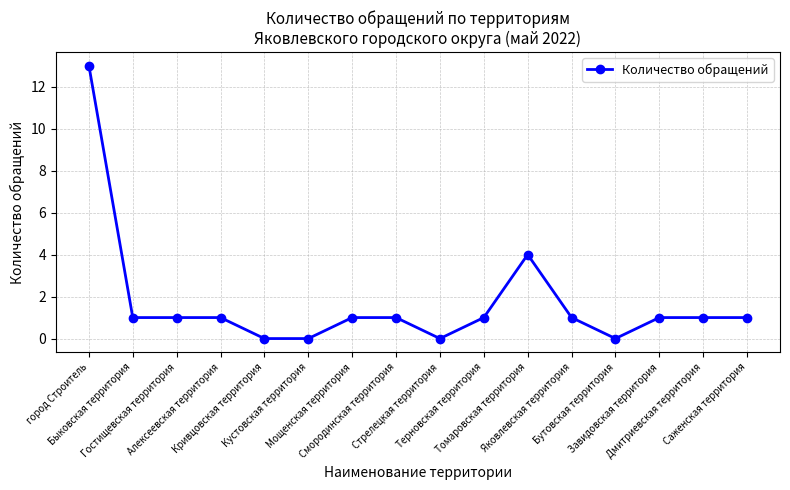

What is the difference between the maximum and minimum values?

13